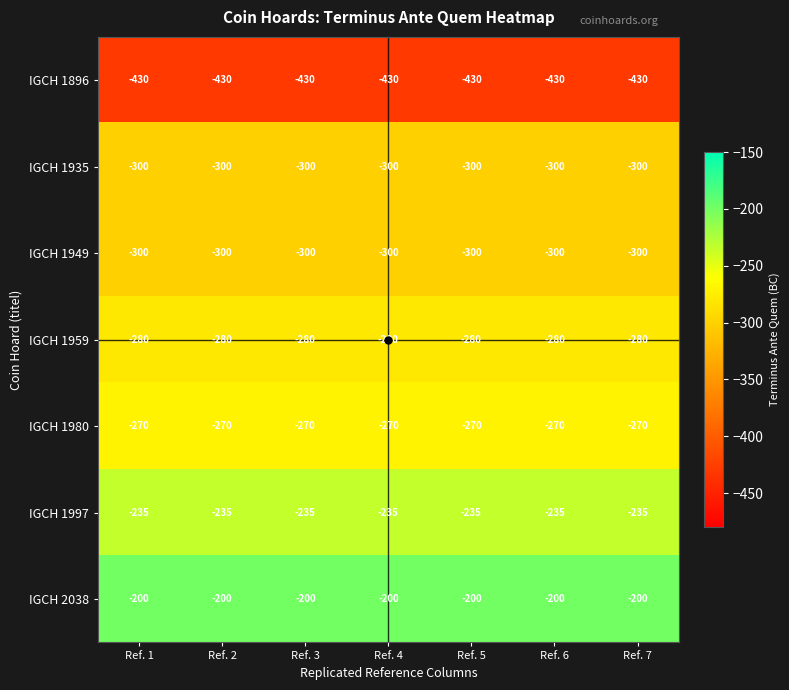

What is the approximate value of IGCH 1896 at Ref. 1?

-430